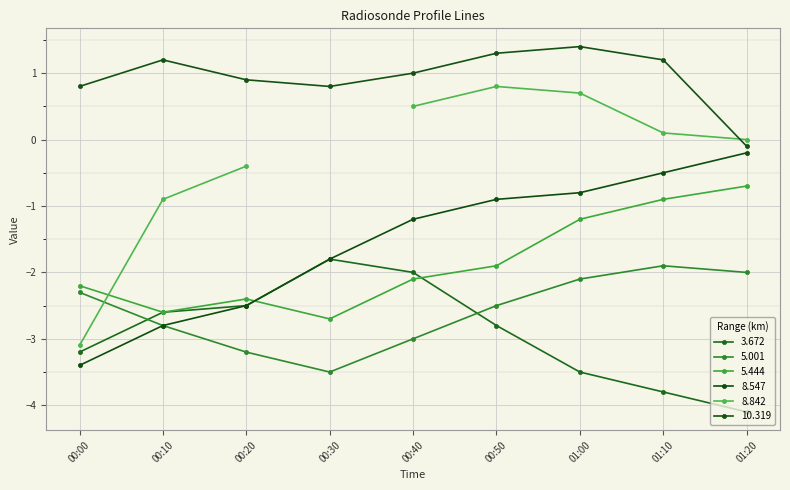

At which label does 5.444 reach its minimum?

00:30